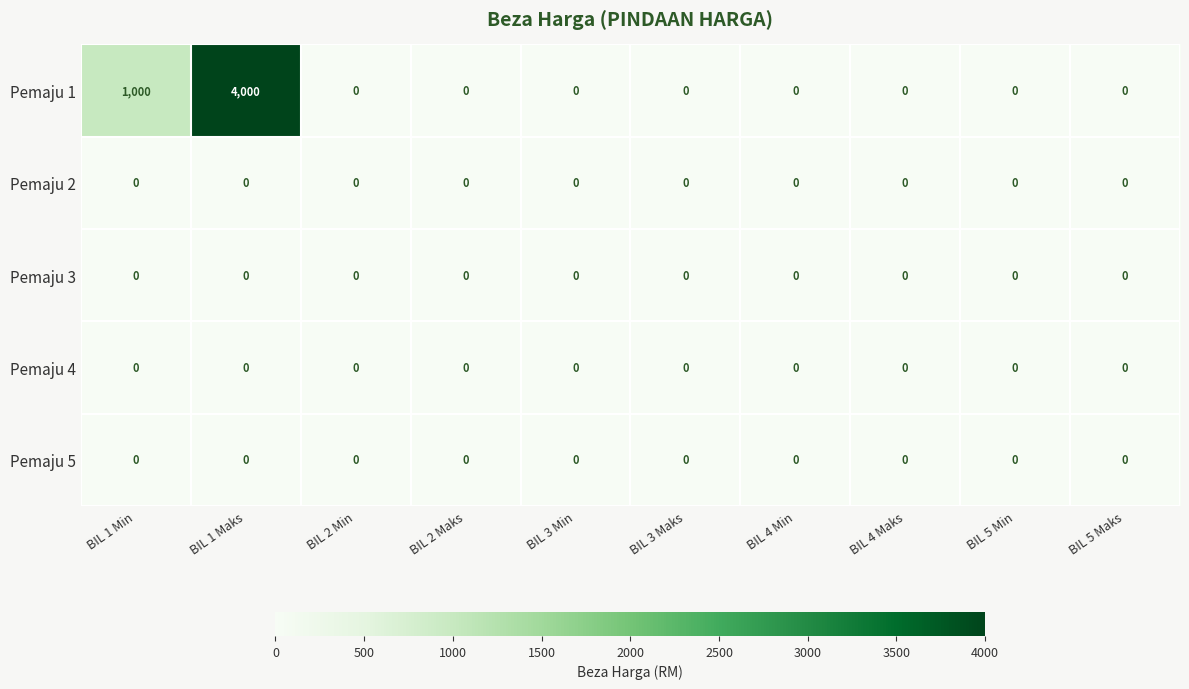

The Pemaju 1 series shows 0 at BIL 2 Min. True or false?

True